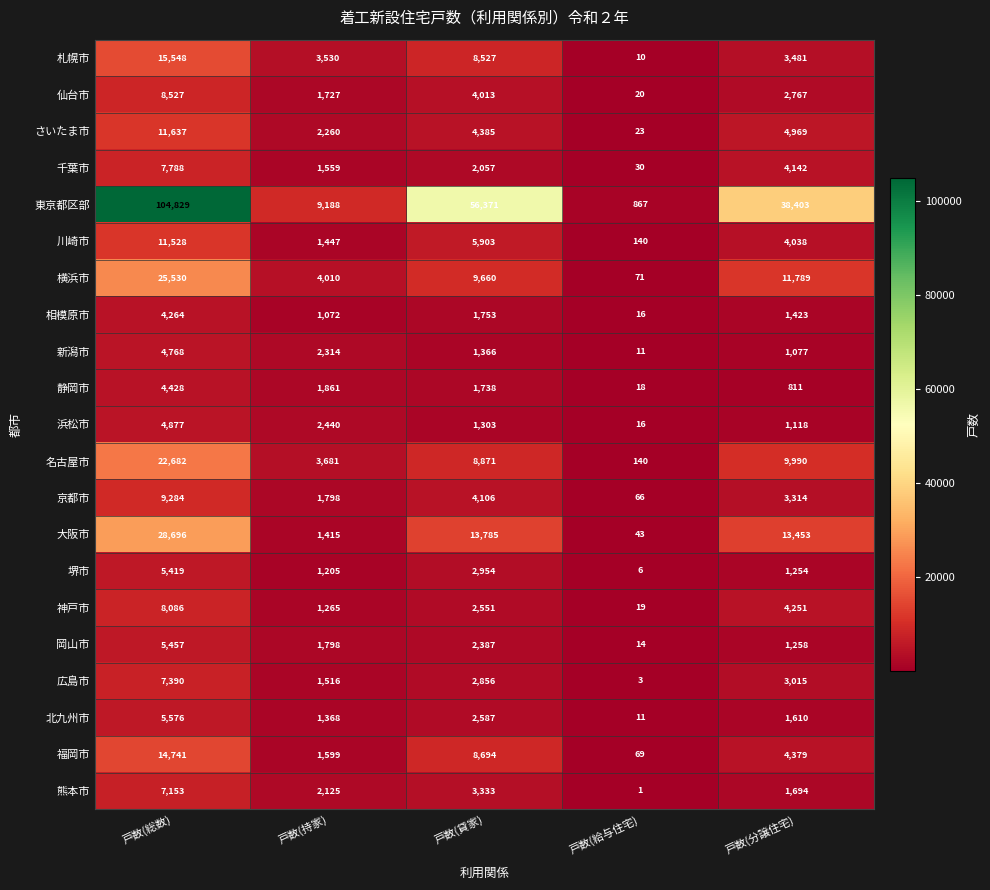

Between 戸数(総数) and 戸数(給与住宅), which series saw the biggest shift?

東京都区部